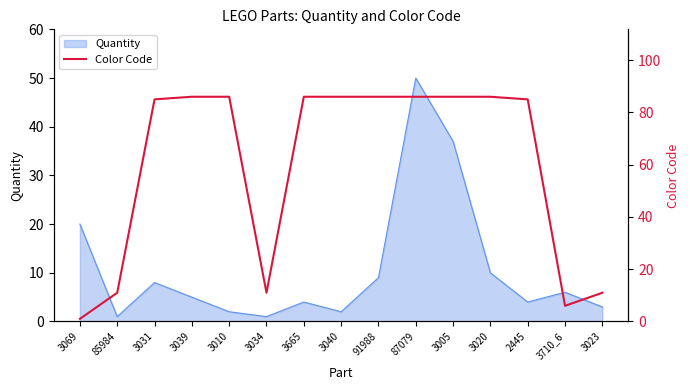

Which category has the lowest value across all series?

3069